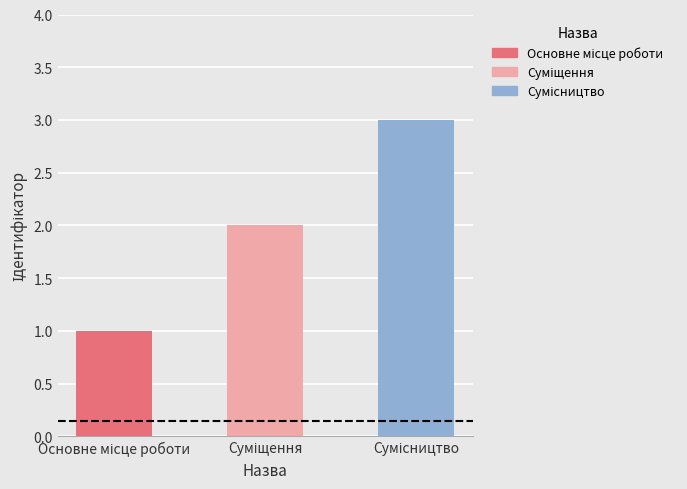

Approximately how many times larger is the value at Суміщення compared to Сумісництво?

0.7